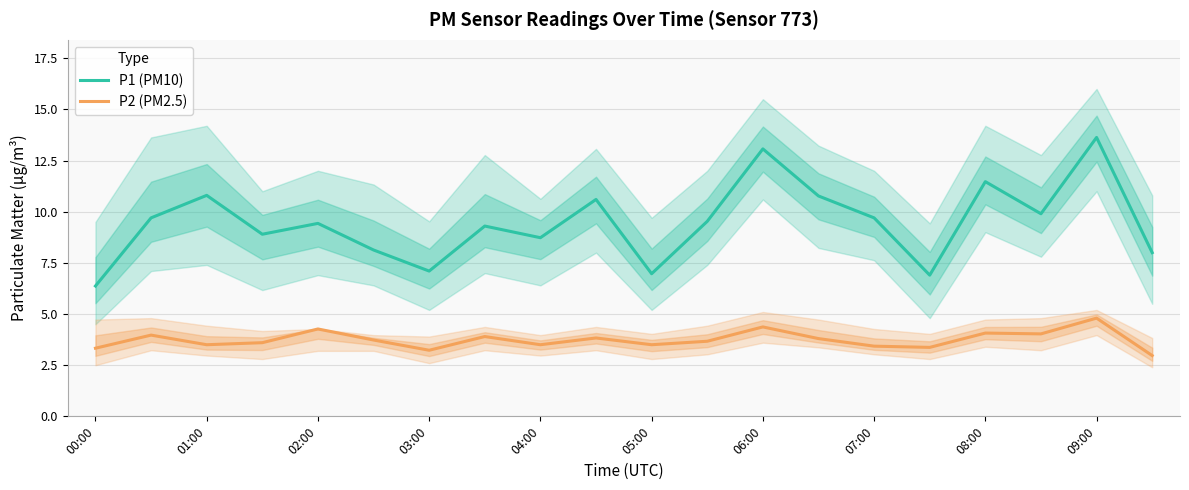

The value of P1 (PM10) at 05:00 is 10.7. True or false?

False